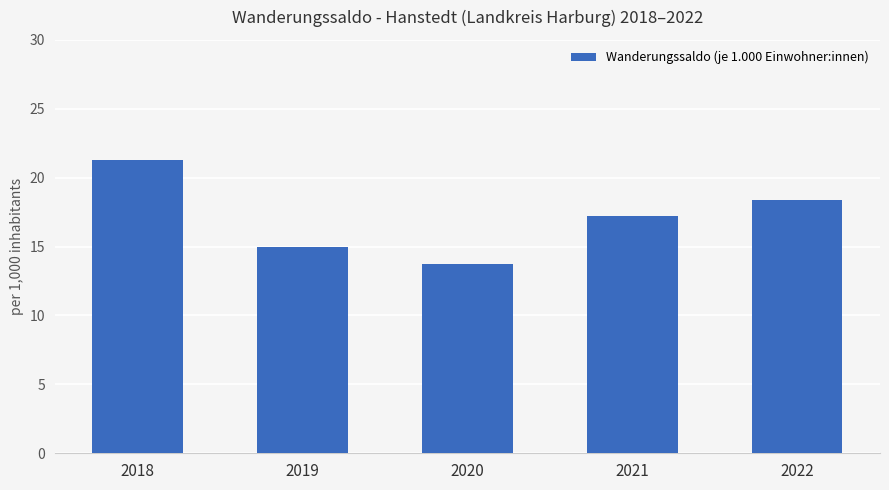

Where is the data nearest to the value 17?

2021